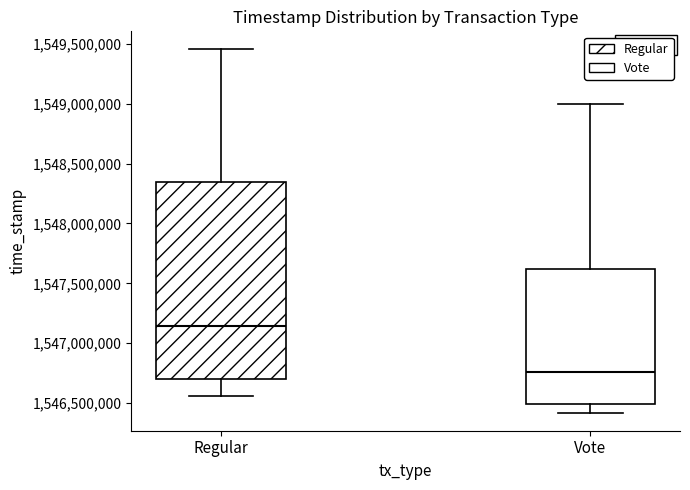

Reading left to right, transcribe this box plot: for each box, give where its median line is, the range the box spans, and where its two whiskers end, as read against the y-axis. The values are not printed on the chart, so give them approximately, as read against the axis.

Regular: median 1547150000, box 1546700000 to 1548350000, whiskers 1546550000 to 1549450000
Vote: median 1546750000, box 1546500000 to 1547600000, whiskers 1546400000 to 1549000000